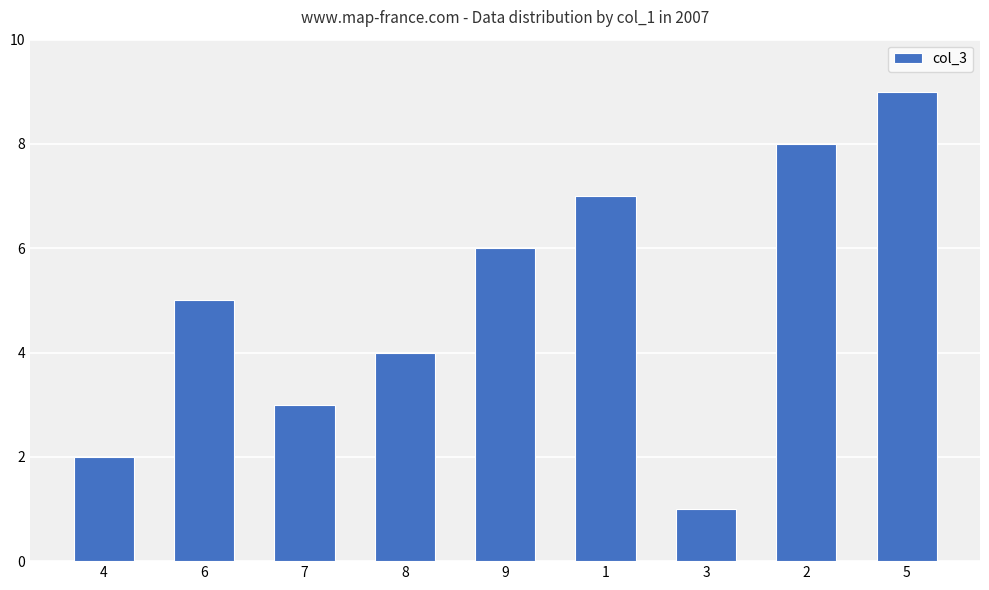

What is the sum of all values?

45